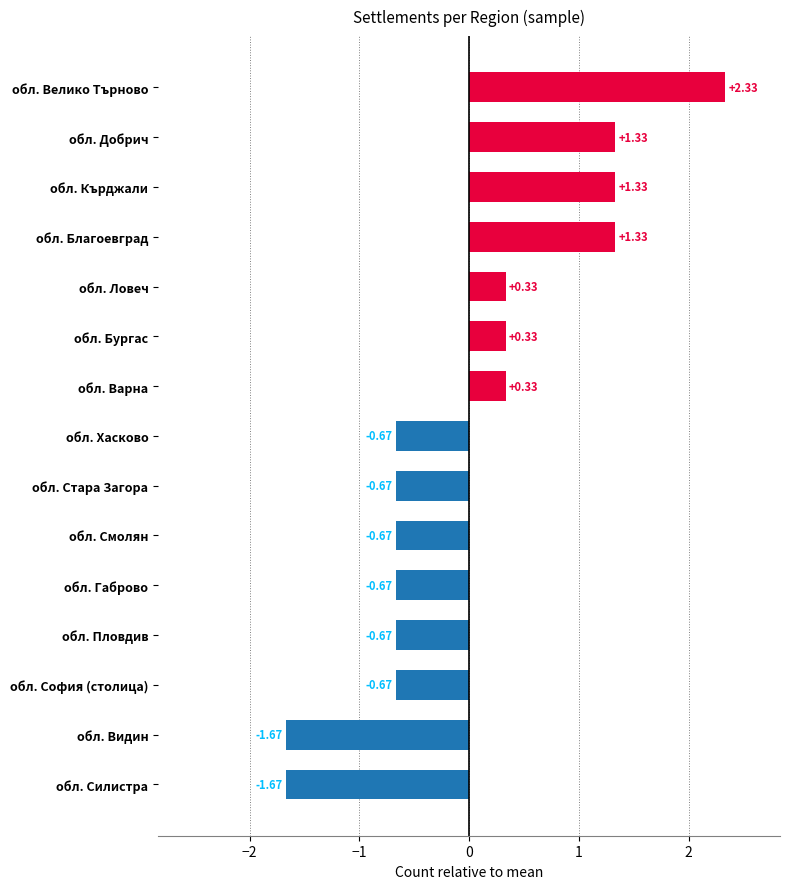

What is the difference between the values at обл. Кърджали and обл. София (столица)?

2.0